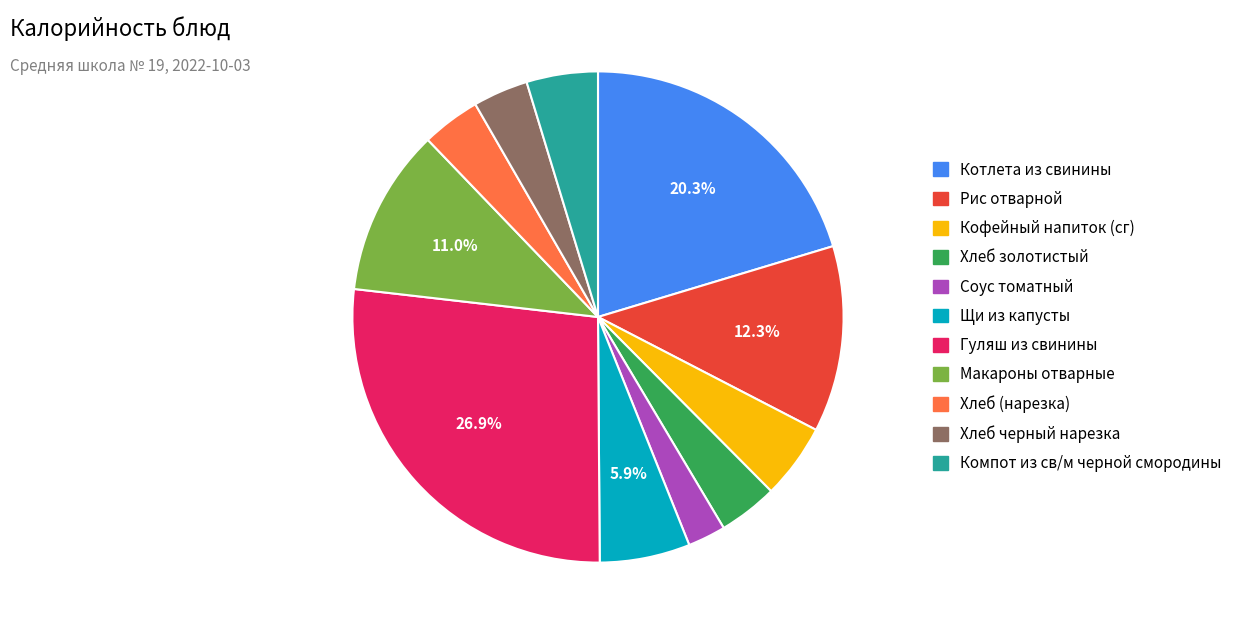

Approximately how many times larger is the value at Компот из св/м черной смородины compared to Макароны отварные?

0.4